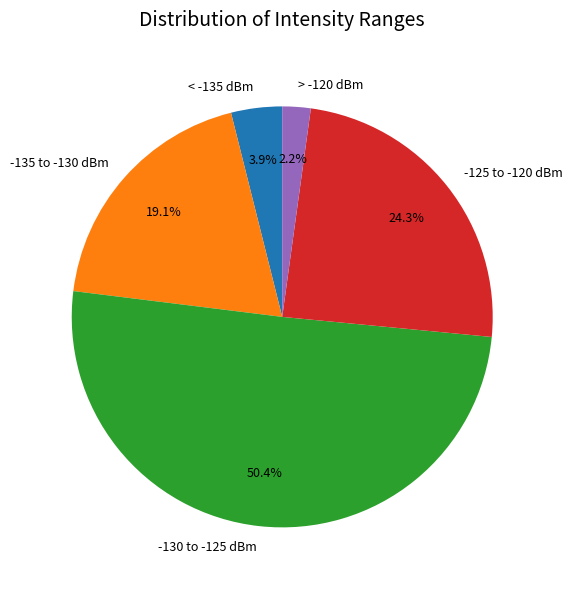

To the nearest percent, what is the difference between the largest and smallest slice percentages?

48%